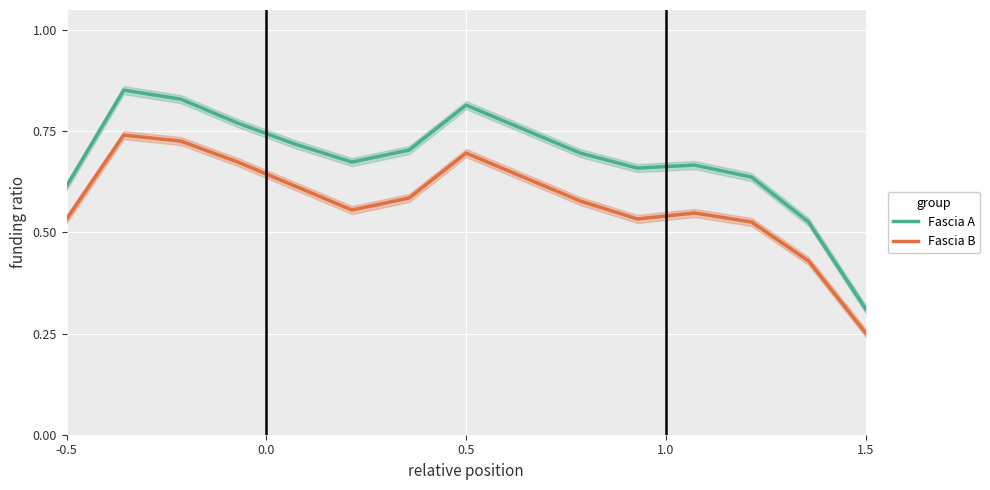

The Fascia A series shows 0.5 at 0.5. True or false?

False